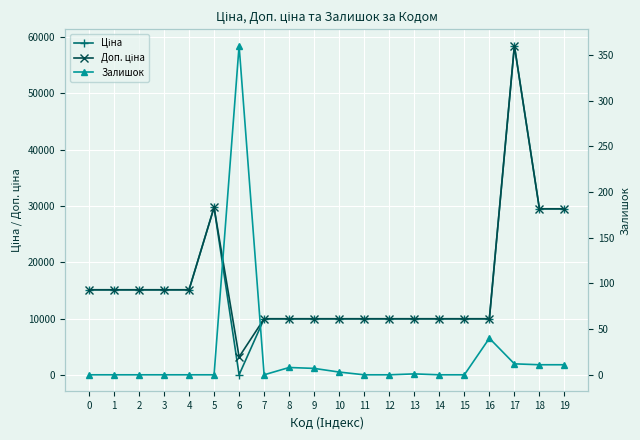

Is the value of Залишок at 7 greater than the value of Ціна at 11?

No